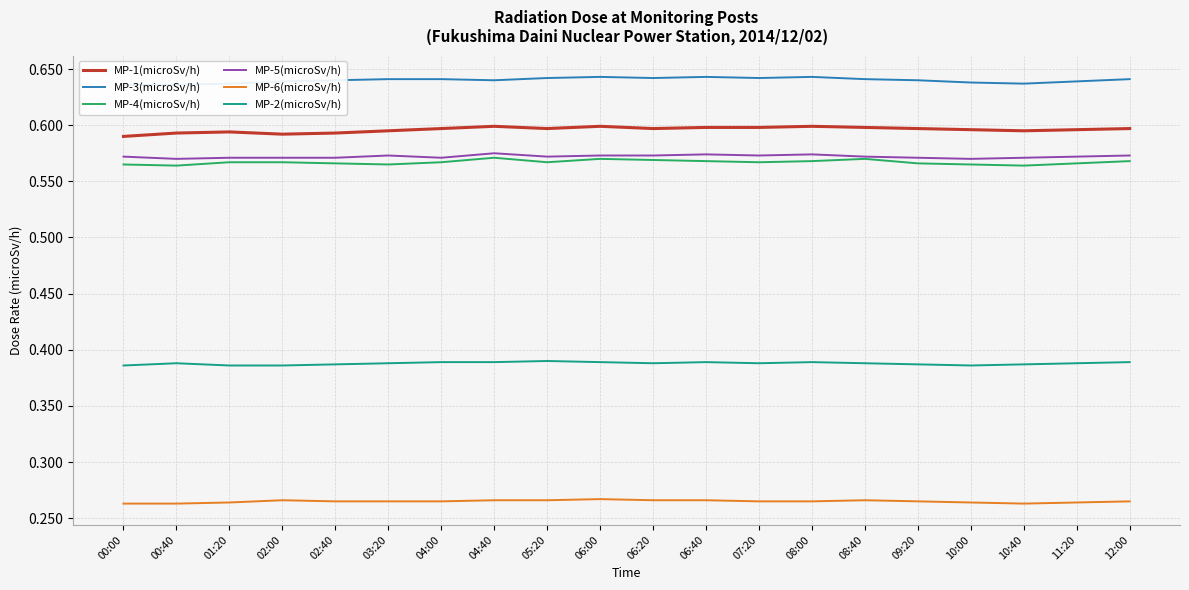

What is the average value of the MP-4(microSv/h) series?

0.6